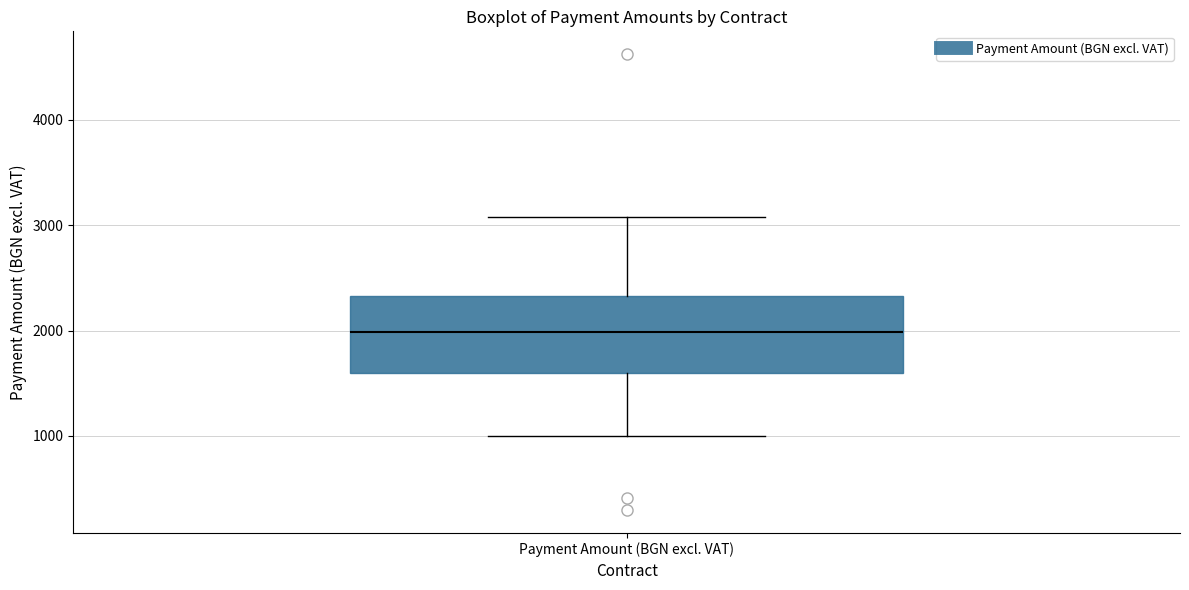

Where does the median line of the box for Payment Amount (BGN excl. VAT) sit on the y-axis? The values are not printed on the chart, so give them approximately, as read against the axis.

2000